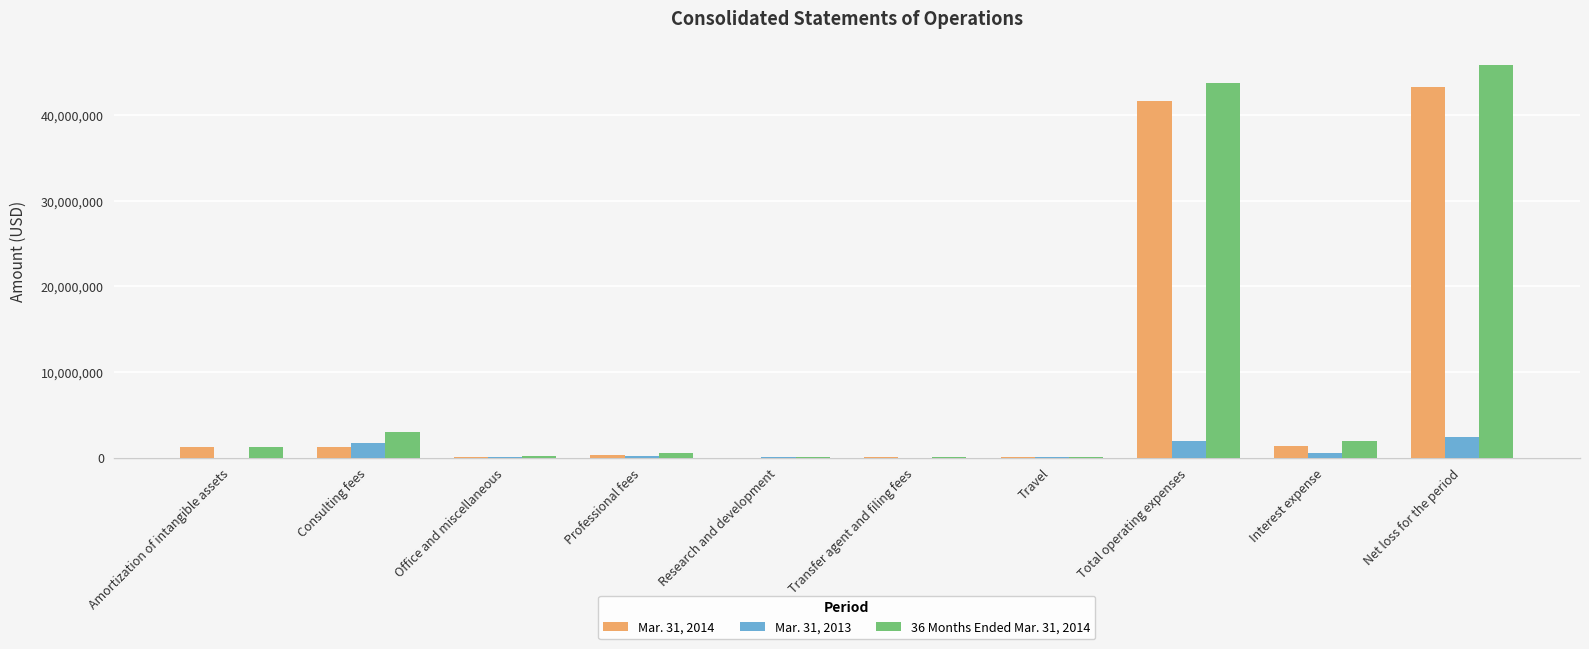

Which category has the highest value in the 36 Months Ended Mar. 31, 2014 series?

Net loss for the period